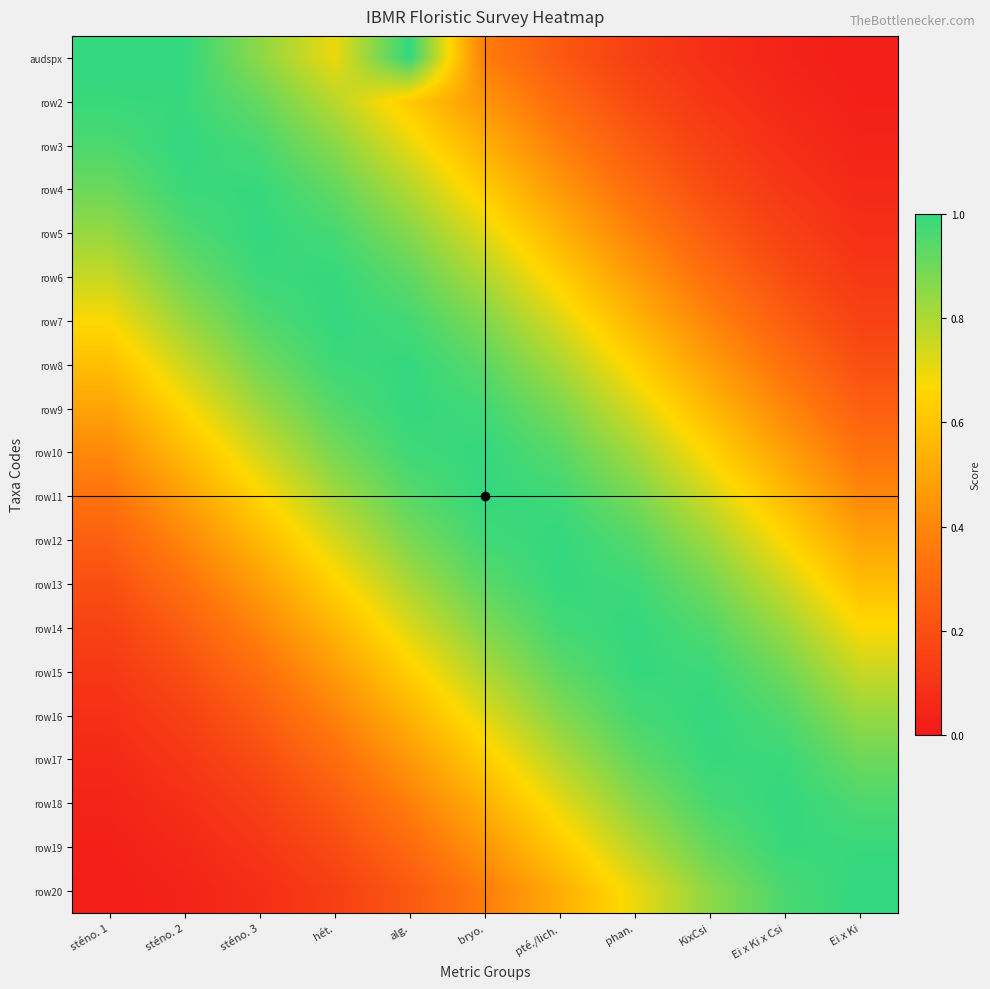

What is the total value across all series at sténo. 3?

12.3